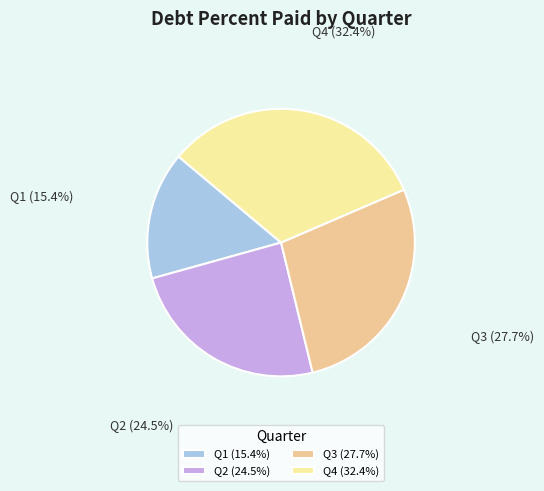

Do Q3 (27.7%) and Q4 (32.4%) together represent more than half of the pie?

Yes